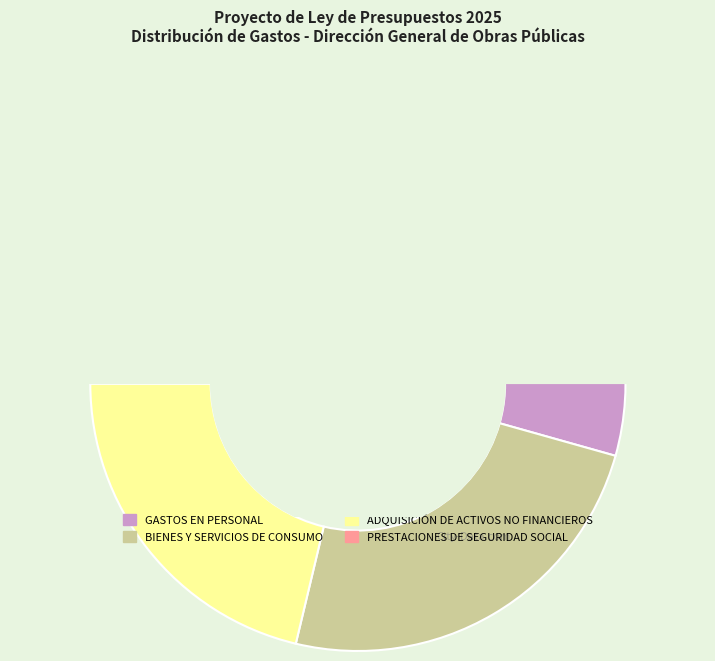

To the nearest percent, what is the difference between the largest and smallest slice percentages?

54%